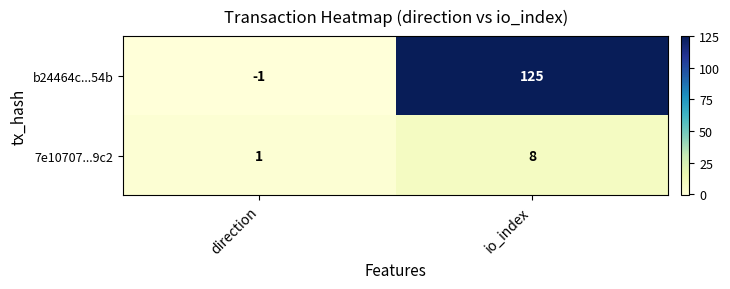

The b24464c...54b series shows 125 at io_index. True or false?

True